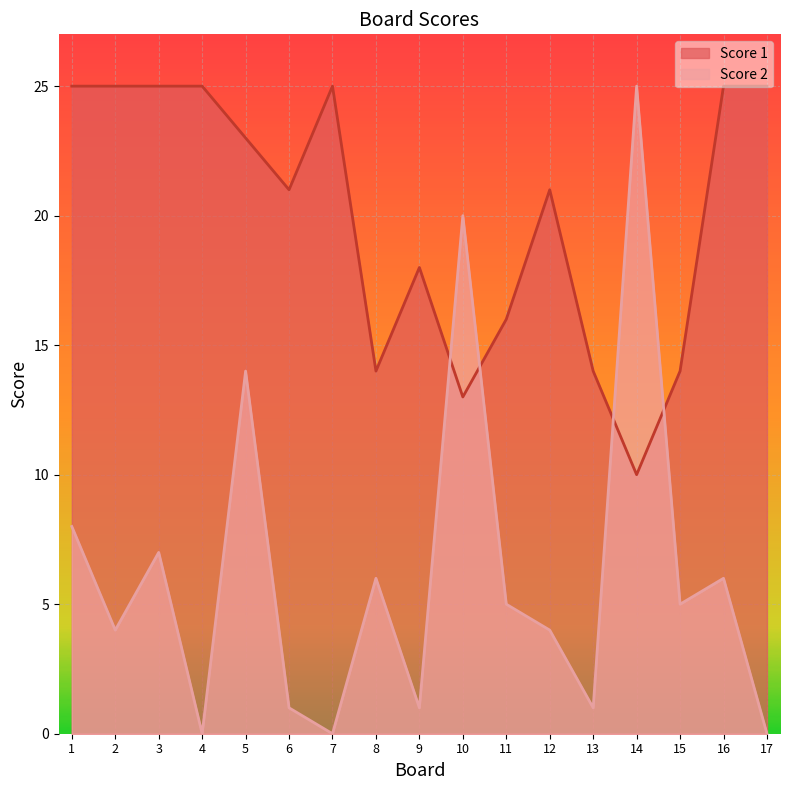

Where do Score 1 and Score 2 first cross each other?

9 and 10